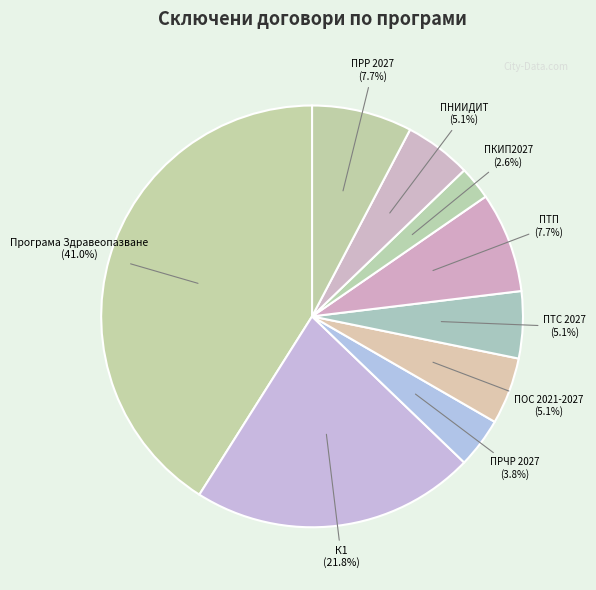

Is ПНИИДИТ the majority of the pie?

No